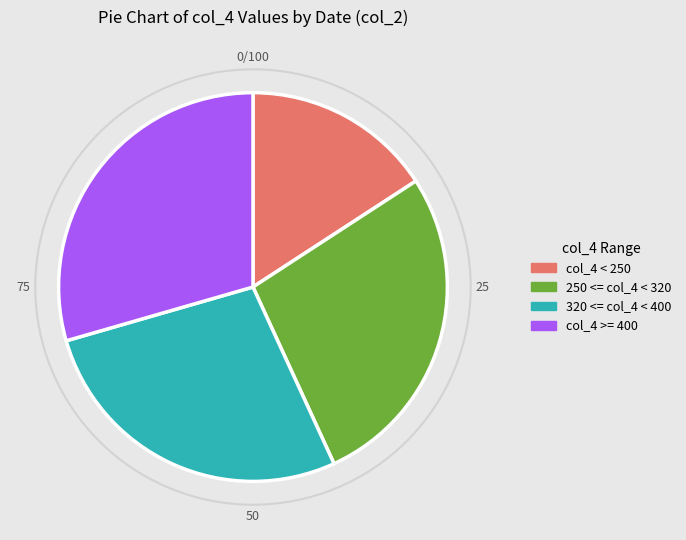

Which slice is the smallest?

col_4 < 250